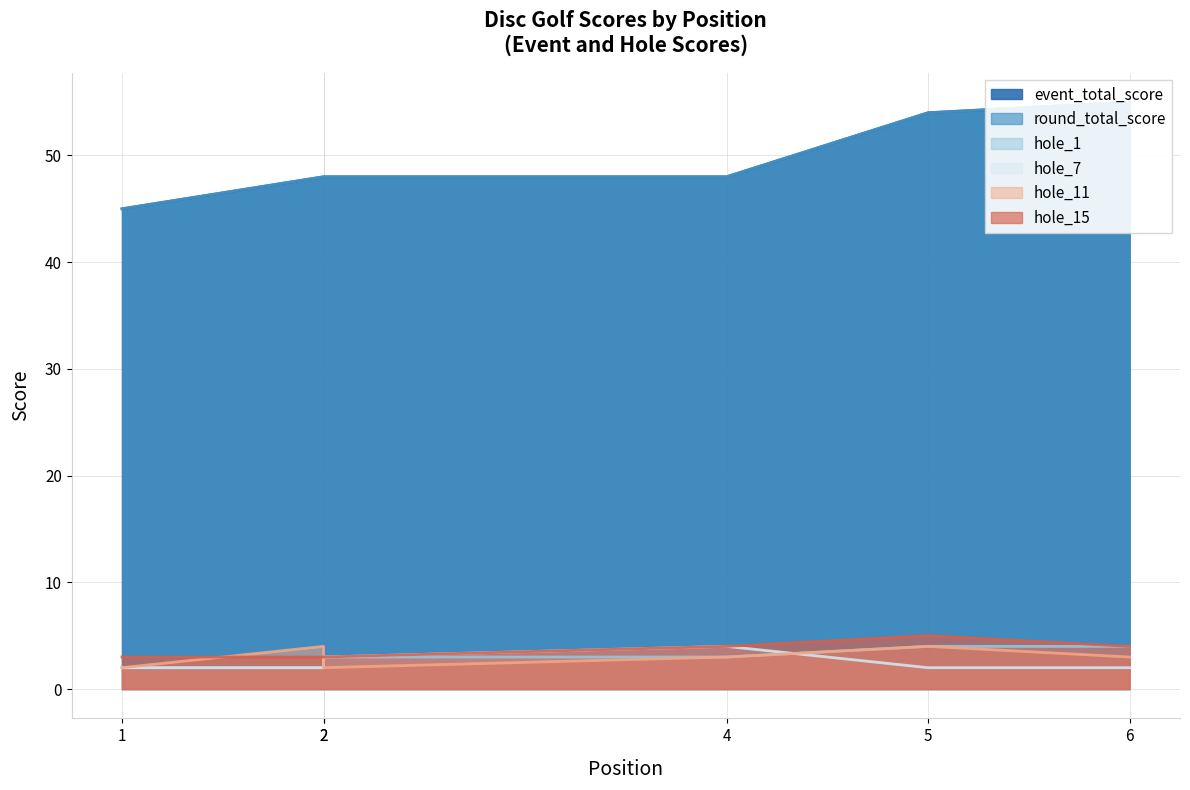

Where is hole_11 nearest to the value 3?

4